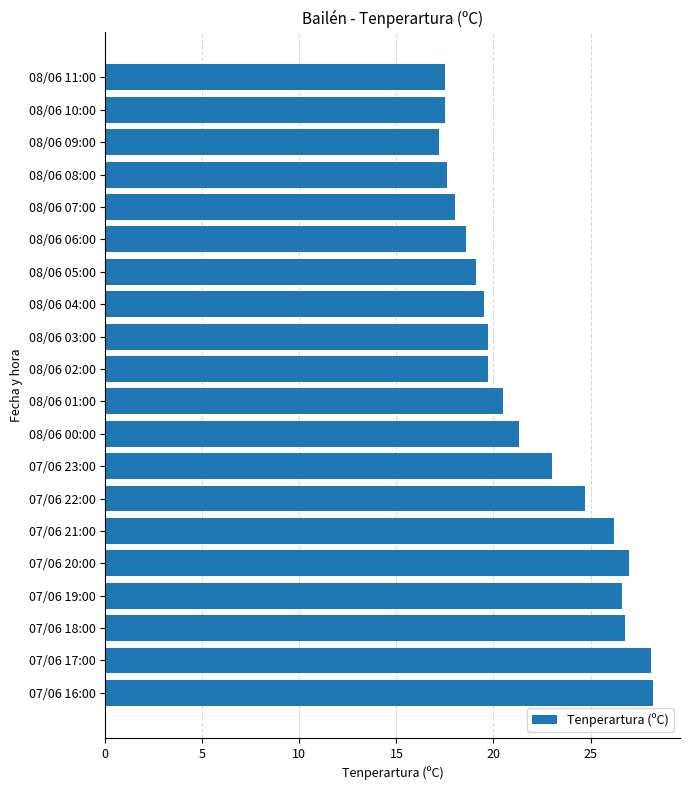

What is the sum of all values?

436.8